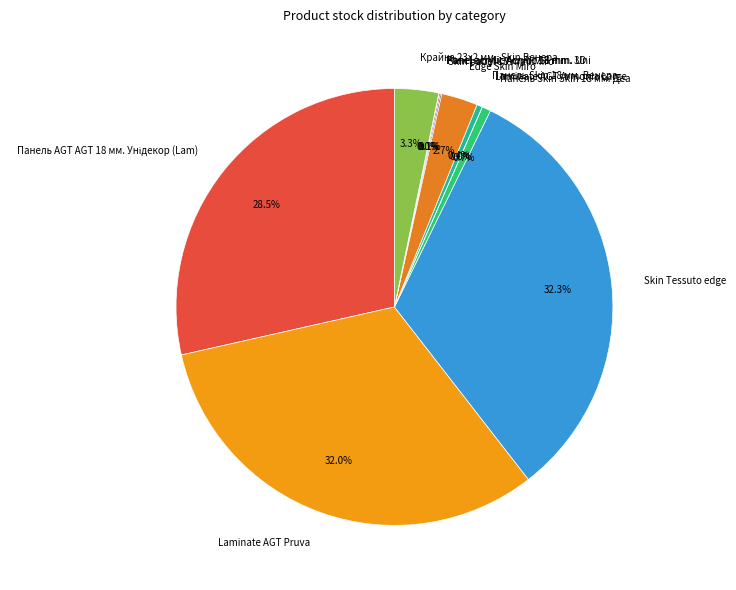

Is there a majority slice in this chart?

No